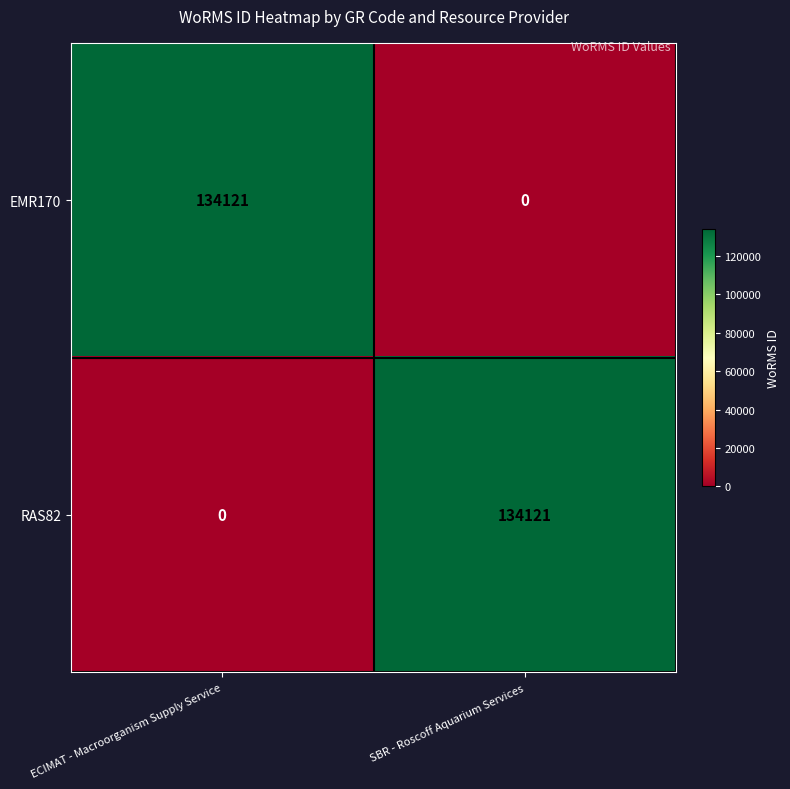

How many distinct data groups are displayed?

2